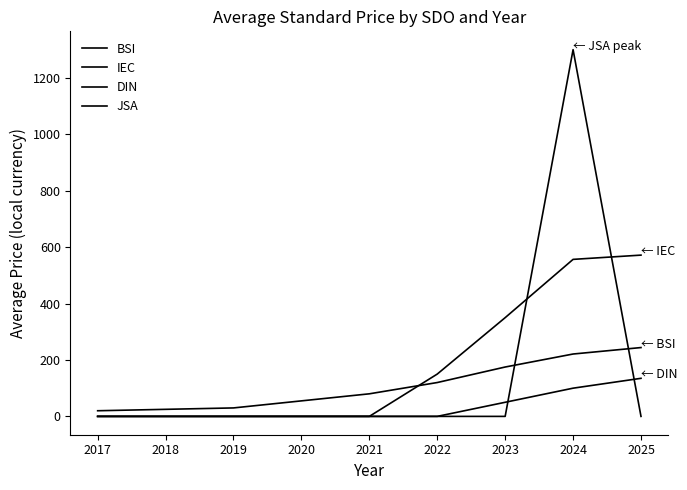

Does the chart have visible grid lines?

No